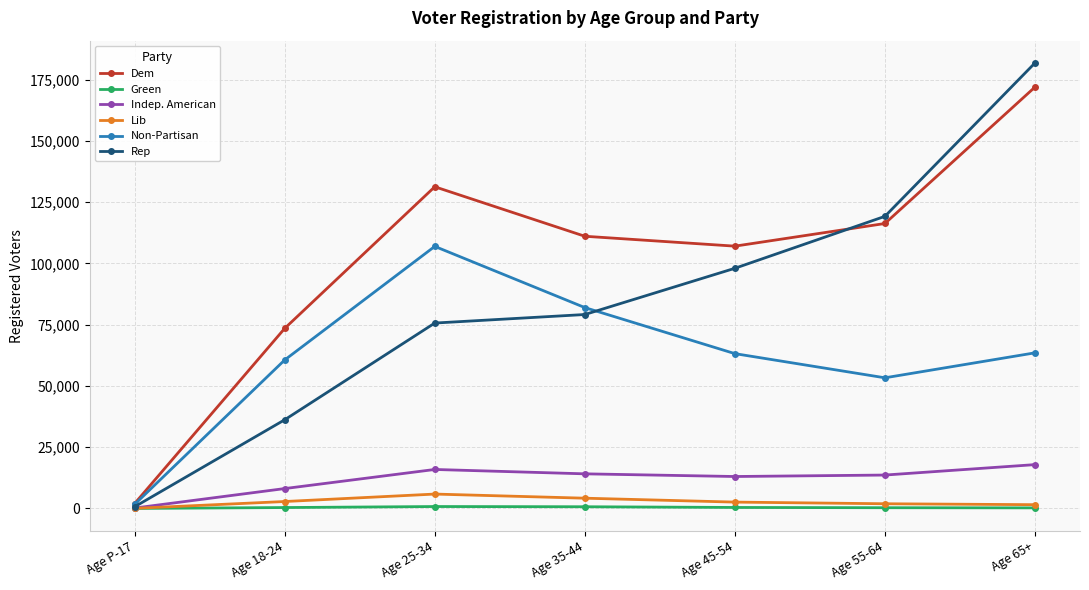

Is this an area chart (filled region under the line)?

No